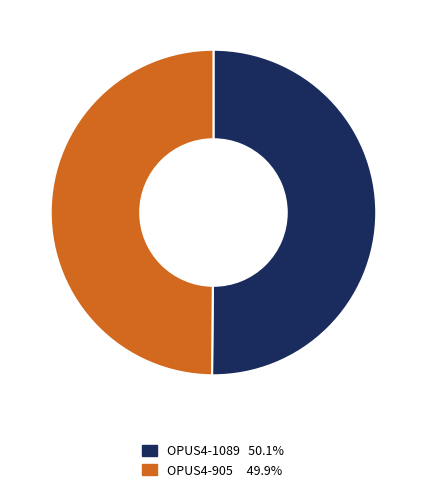

Approximately how many times larger is the value at OPUS4-905 compared to OPUS4-1089?

1.0